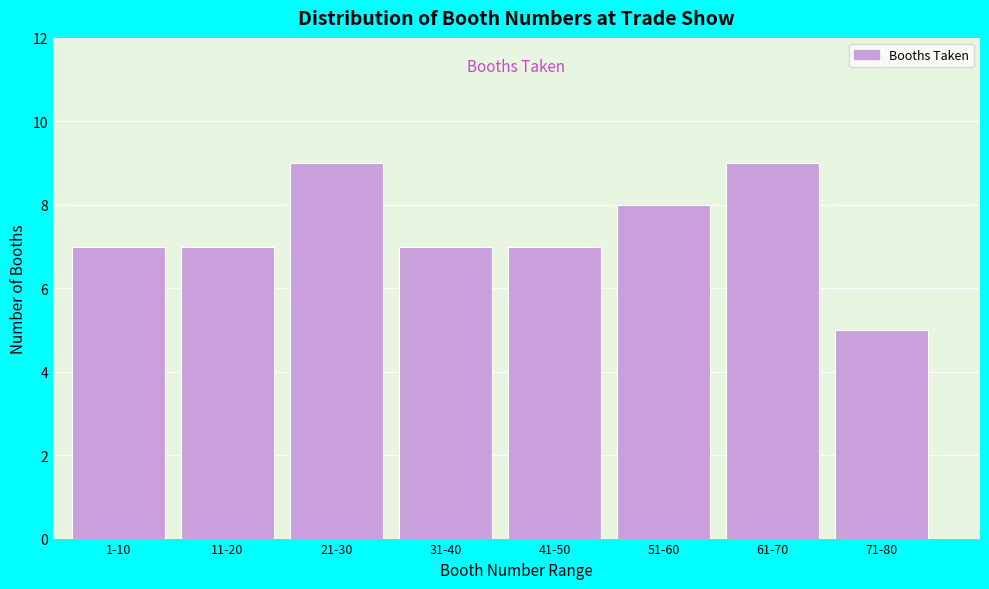

Reading right to left, extract all data points from this chart.

5	9	8	7	7	9	7	7